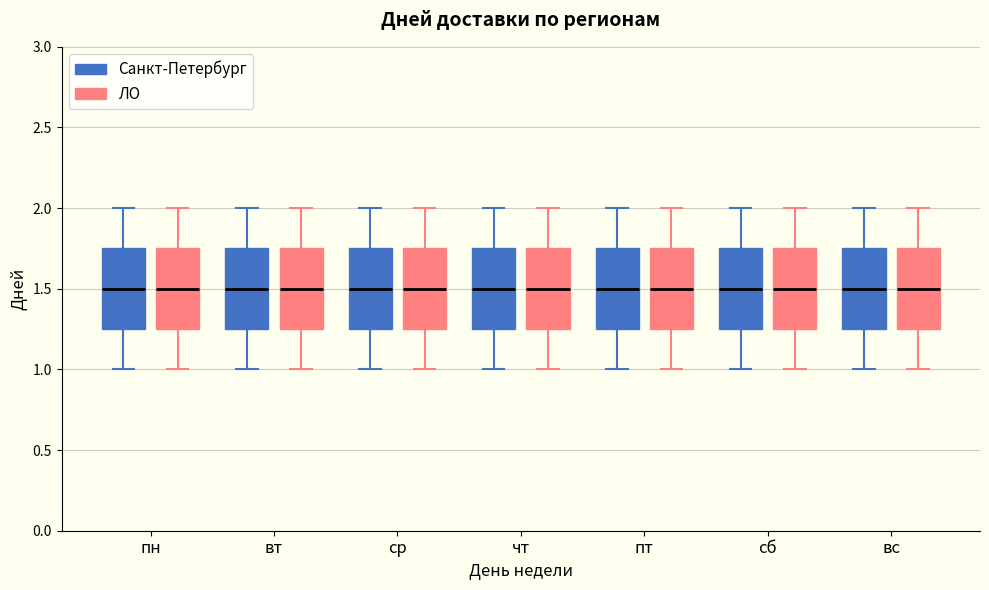

Where does the median line of the box for пн (ЛО) sit on the y-axis? The values are not printed on the chart, so give them approximately, as read against the axis.

1.50